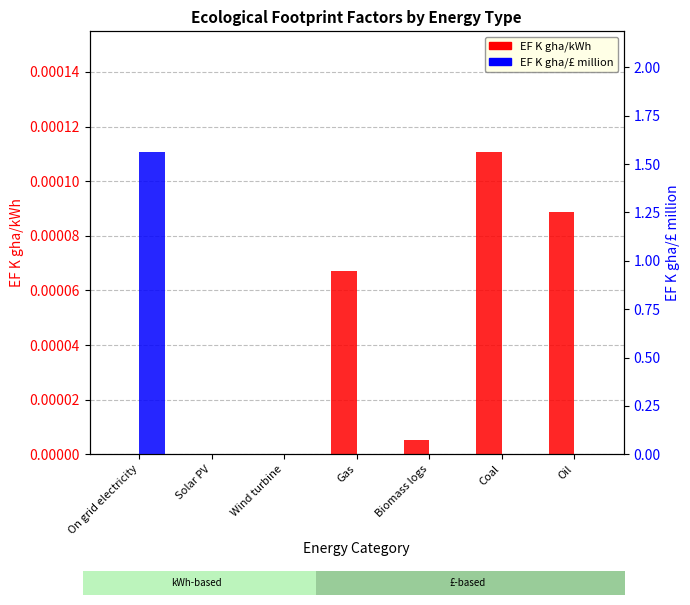

Rank the series by their average value, from lowest to highest.

EF K gha/kWh, EF K gha/£ million